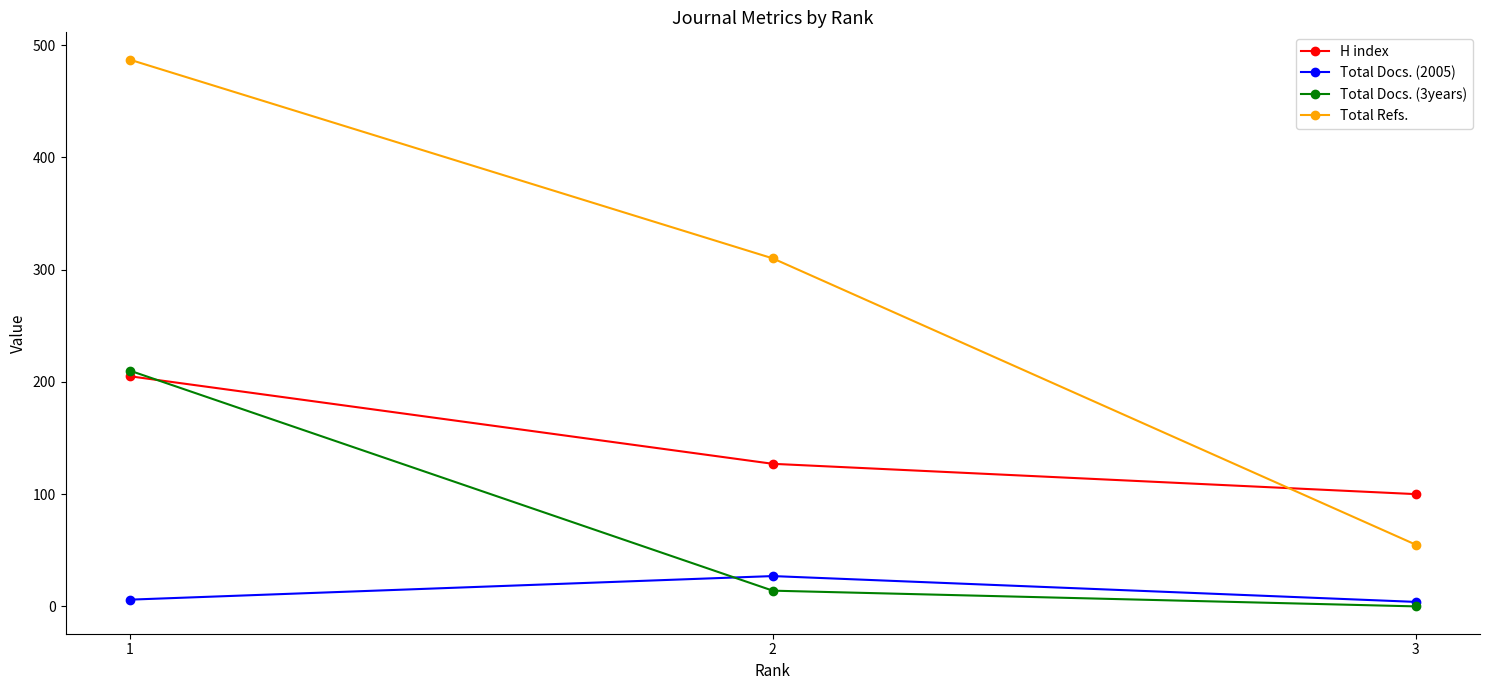

How many values in the Total Refs. series are below 310?

1